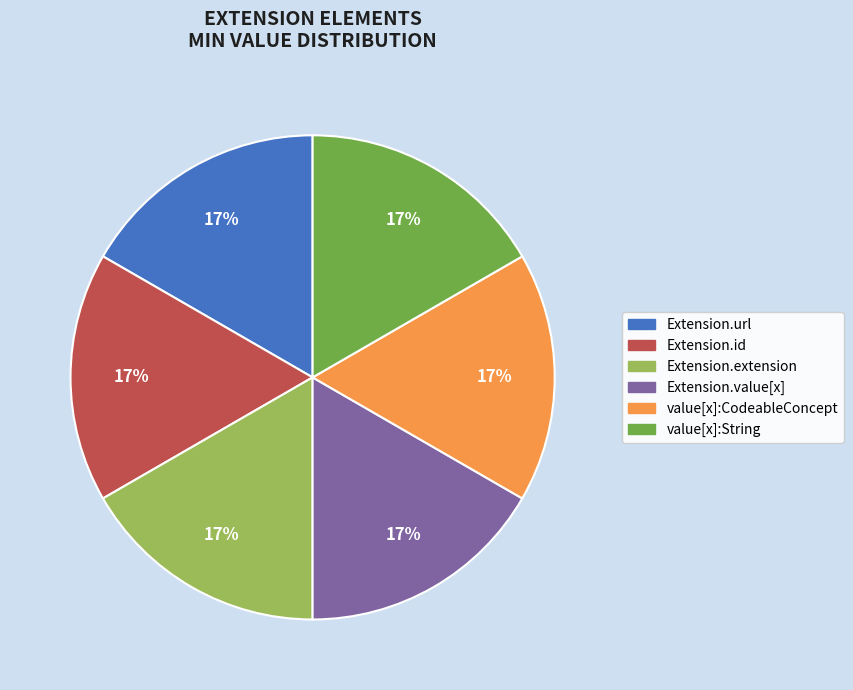

Is there any slice that represents more than half of the pie?

No